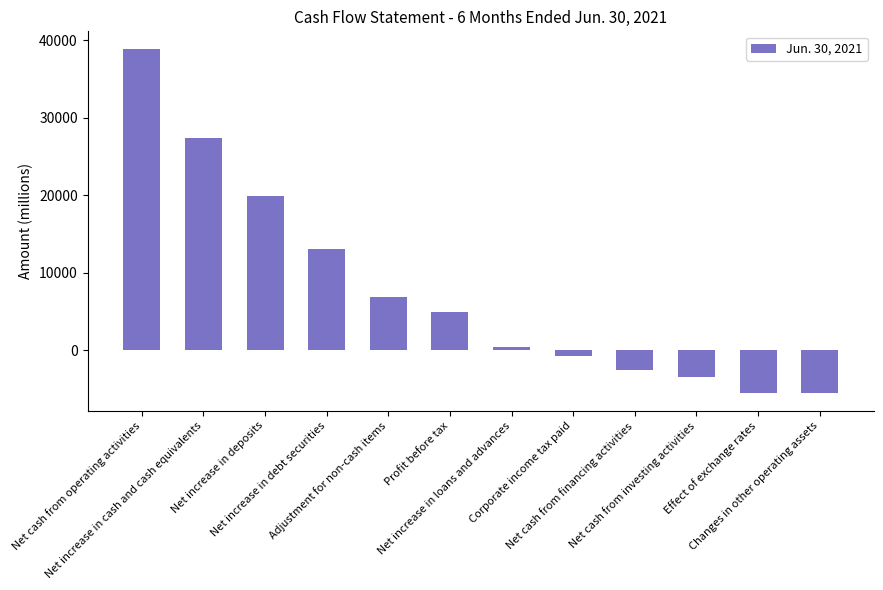

What is the average value?

7821